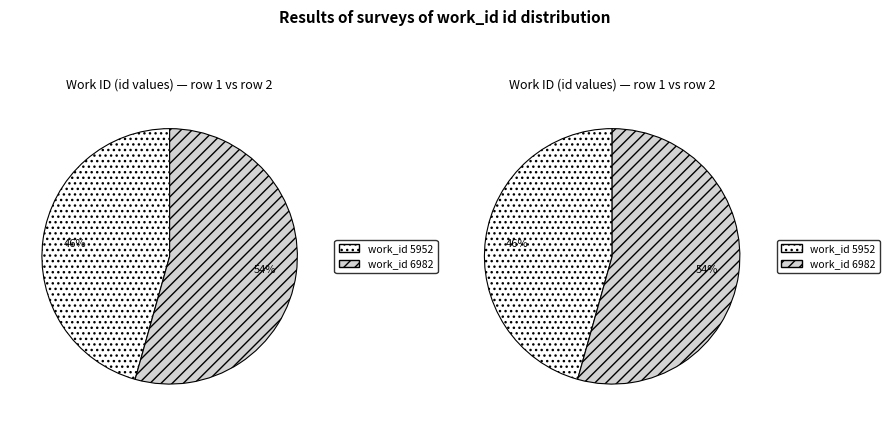

To the nearest percent, what is the combined percentage of 6982 and 5952?

100%